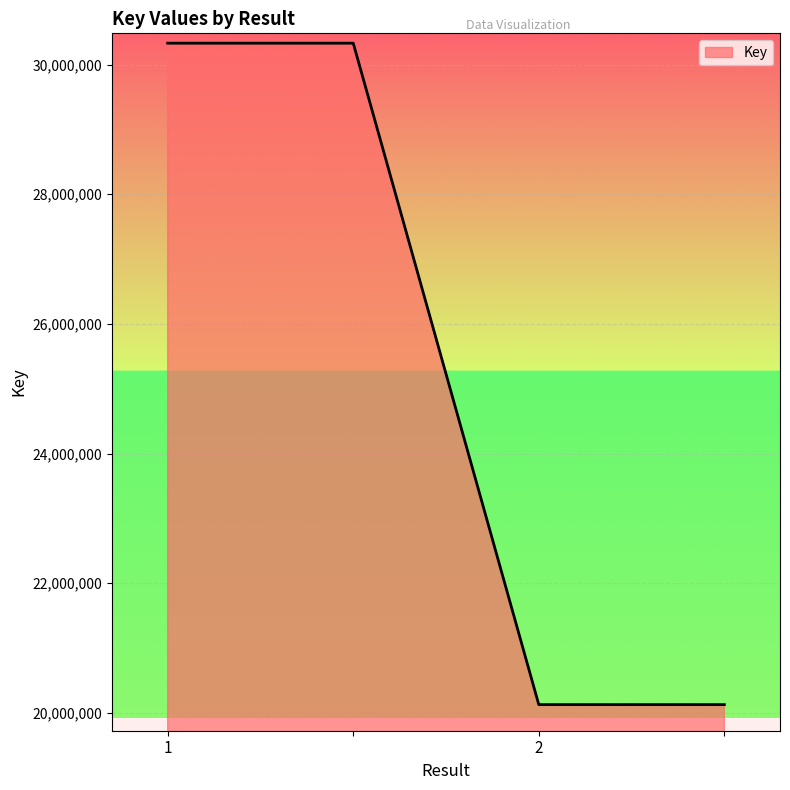

Reading right to left, transcribe all the data shown in this chart.

20128217	20128217	30330302	30330302